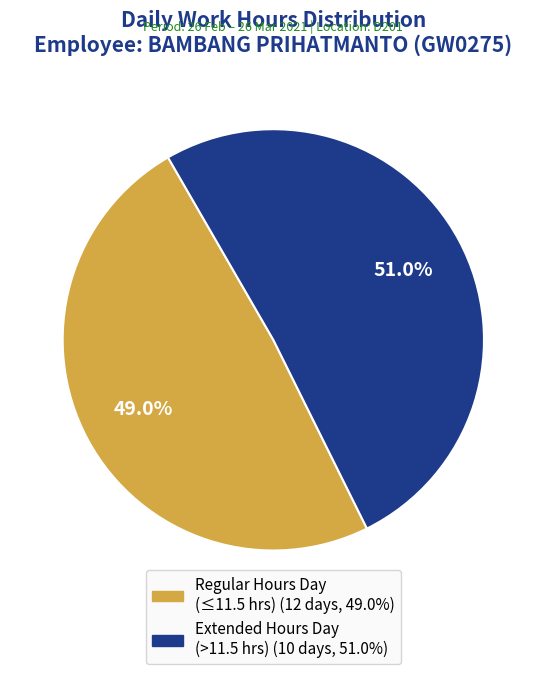

Is there a majority slice in this chart?

Yes